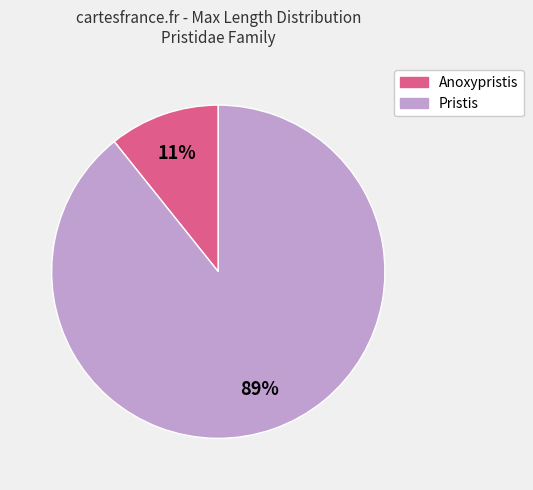

To the nearest percent, what is the average slice percentage?

50%